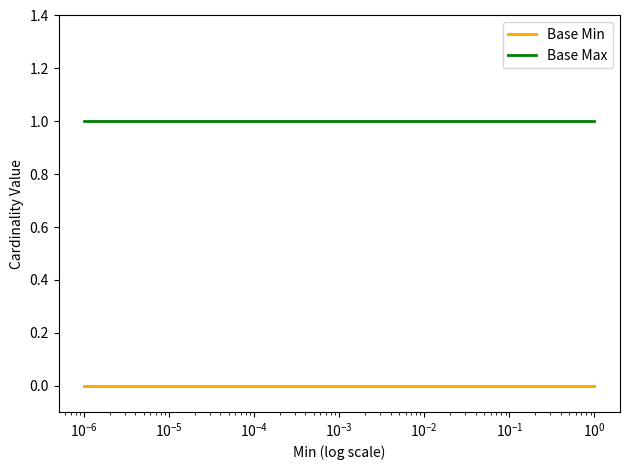

At how many categories does at least one series exceed 0?

4